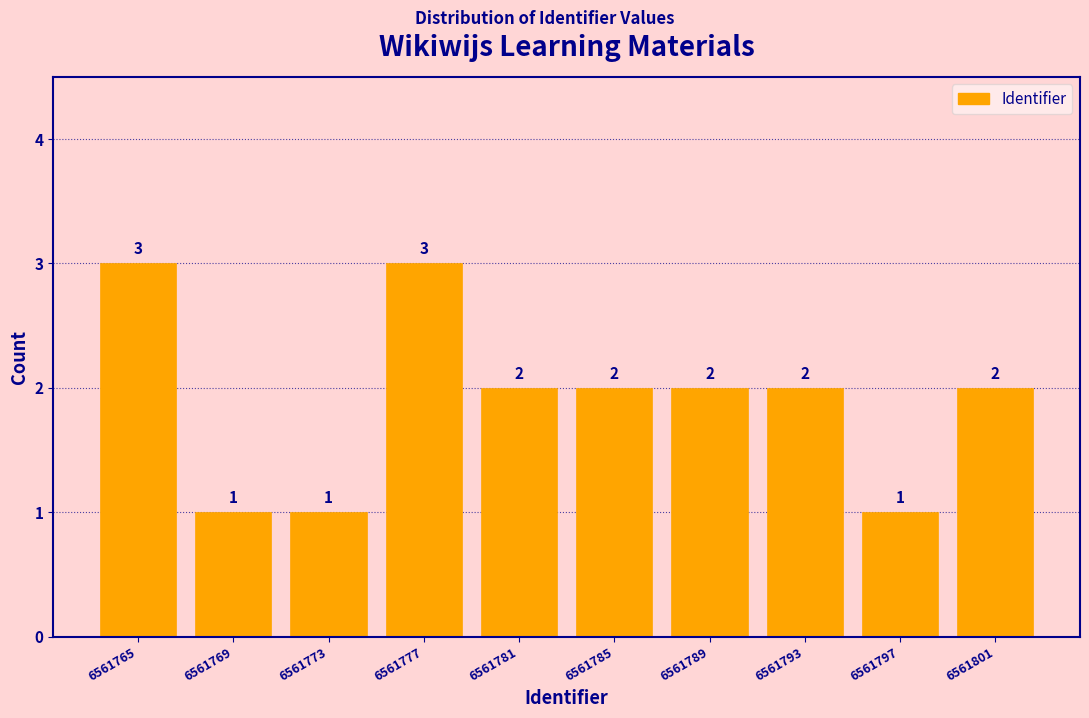

Reading left to right, transcribe this chart: for each bar, give the range it covers on the x-axis and its height.

6561763 to 6561767: 3
6561767 to 6561771: 1
6561771 to 6561775: 1
6561775 to 6561779: 3
6561779 to 6561783: 2
6561783 to 6561787: 2
6561787 to 6561791: 2
6561791 to 6561795: 2
6561795 to 6561799: 1
6561799 to 6561803: 2